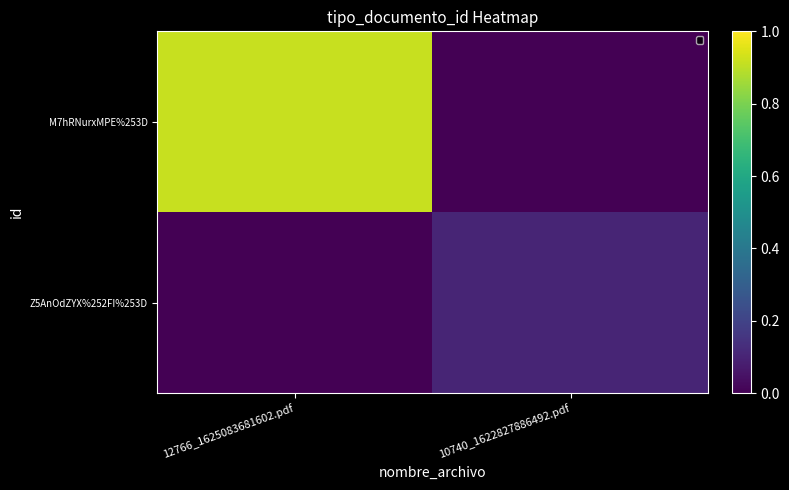

List the series in order of their overall mean, highest first.

M7hRNurxMPE%253D, Z5AnOdZYX%252FI%253D